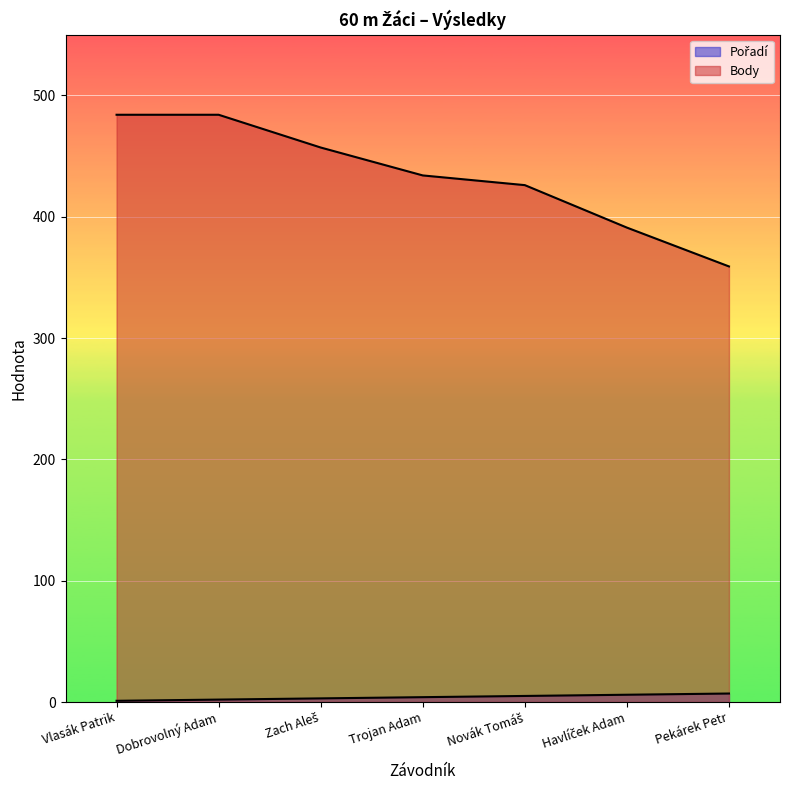

At which label is Pořadí closest to 4?

Trojan Adam